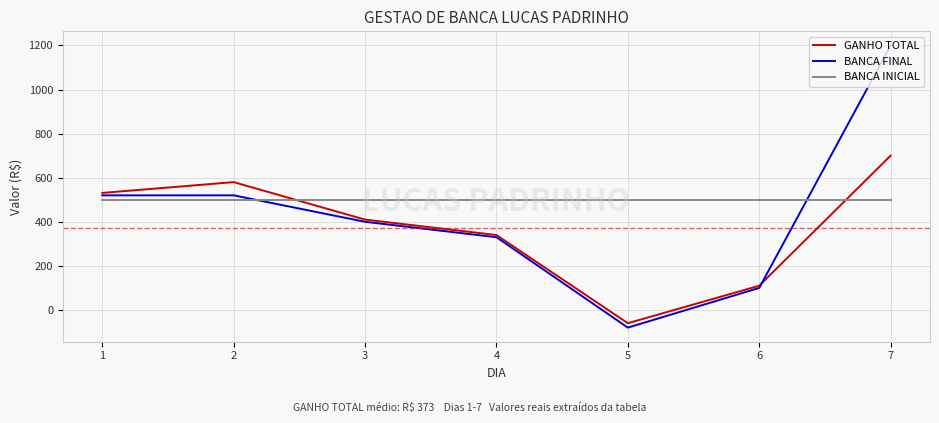

True or false: GANHO TOTAL and BANCA INICIAL cross at least once.

True